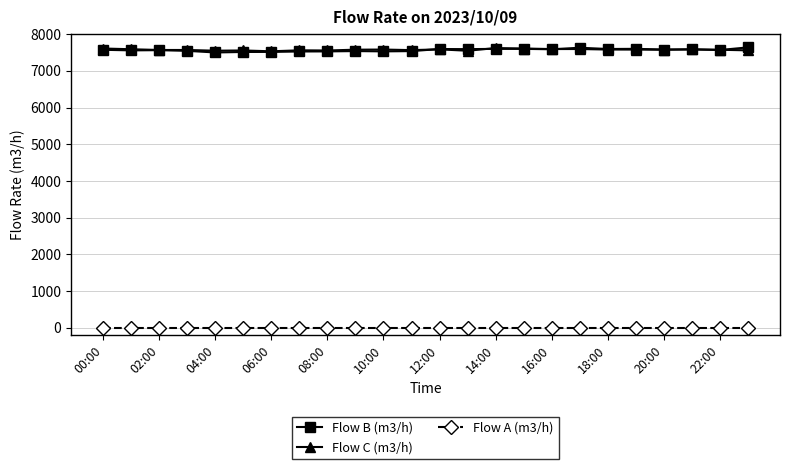

True or false: Flow B (m3/h) has more than 2 points higher than both neighbors.

True